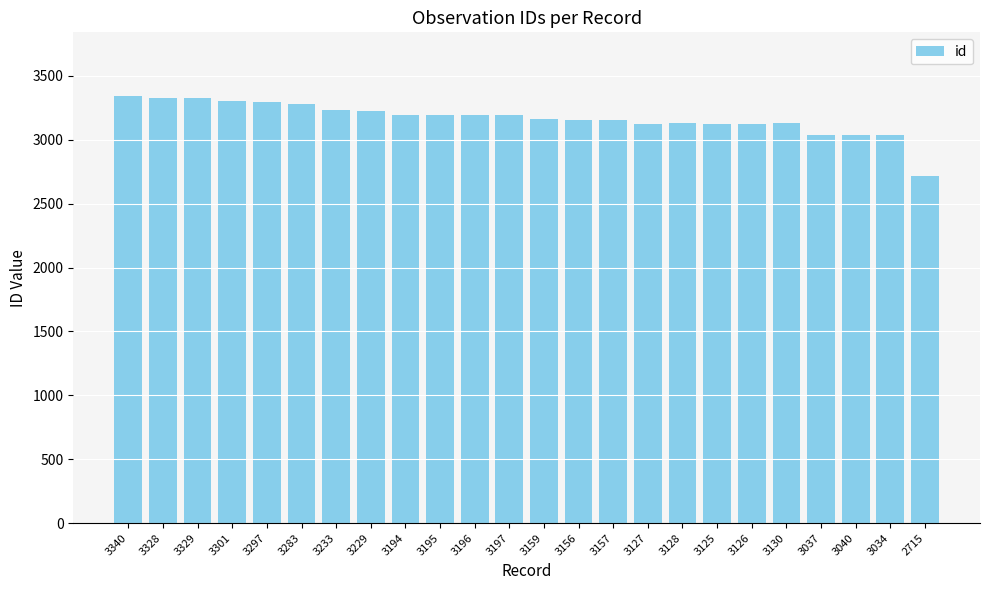

Read the value at 3229, to the nearest 100.

3200